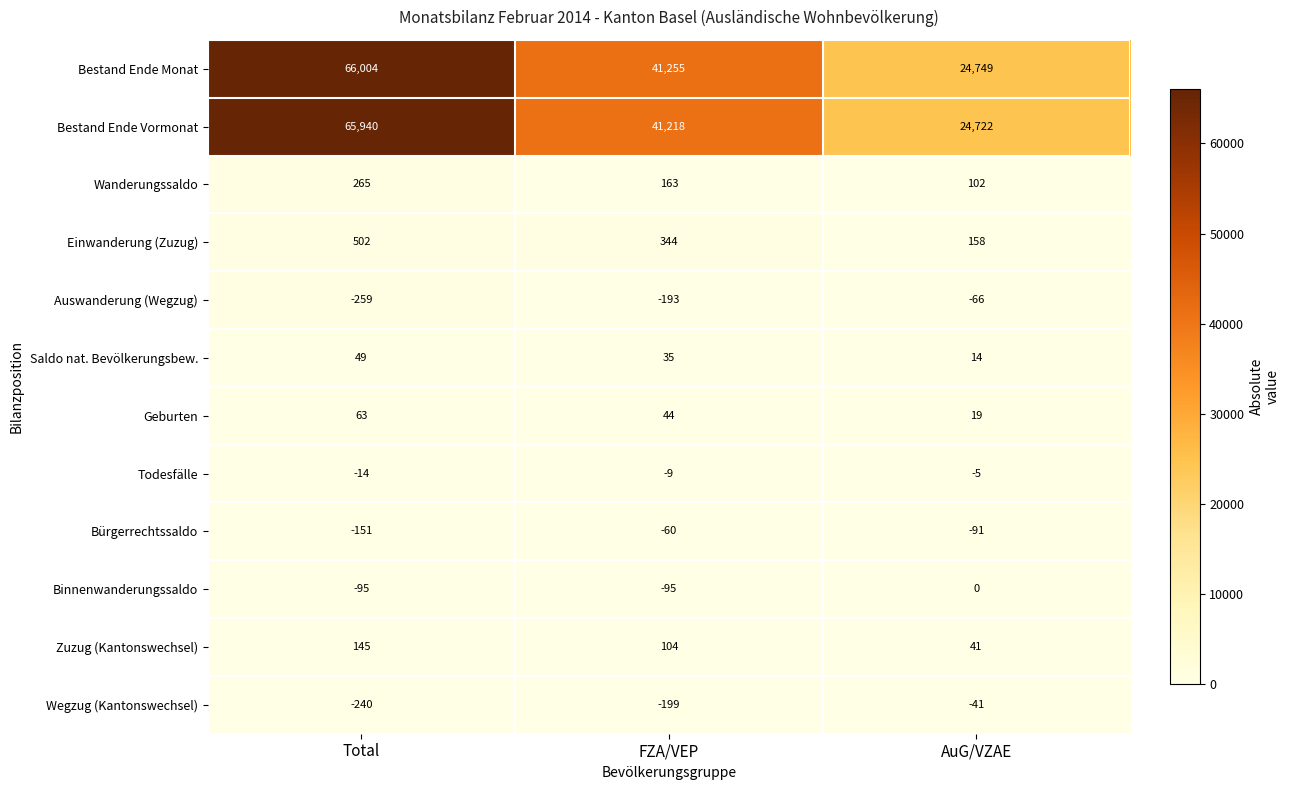

Which series has the largest total across all categories?

Bestand Ende Monat